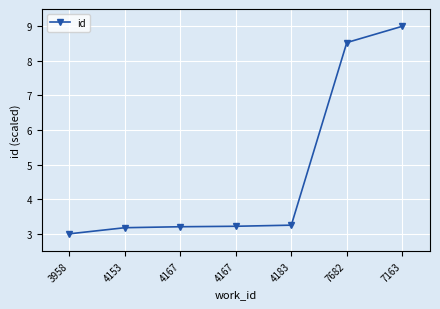

The value at 4153 is 3.2. True or false?

True